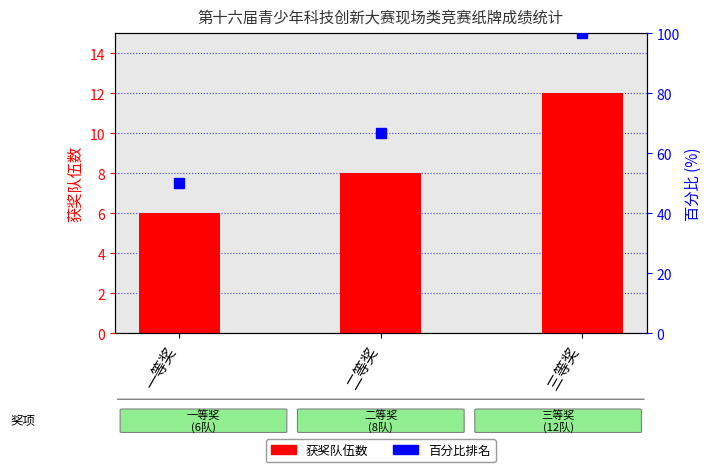

What is the difference between the maximum and second lowest values in the 获奖队伍数 series?

4.0